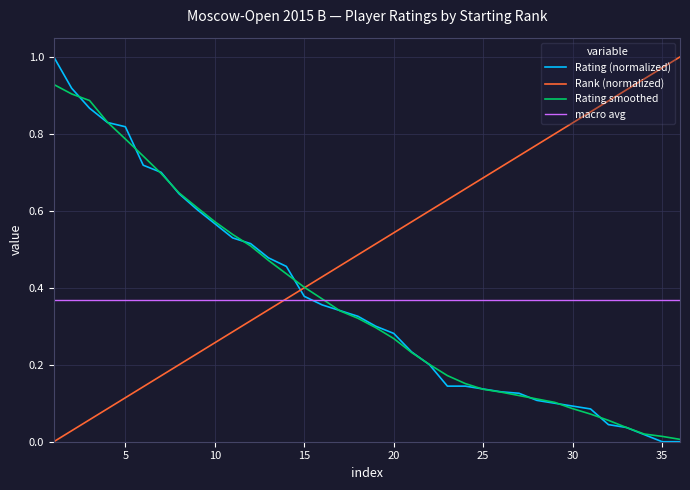

Which series has the largest total across all categories?

Rank (normalized)